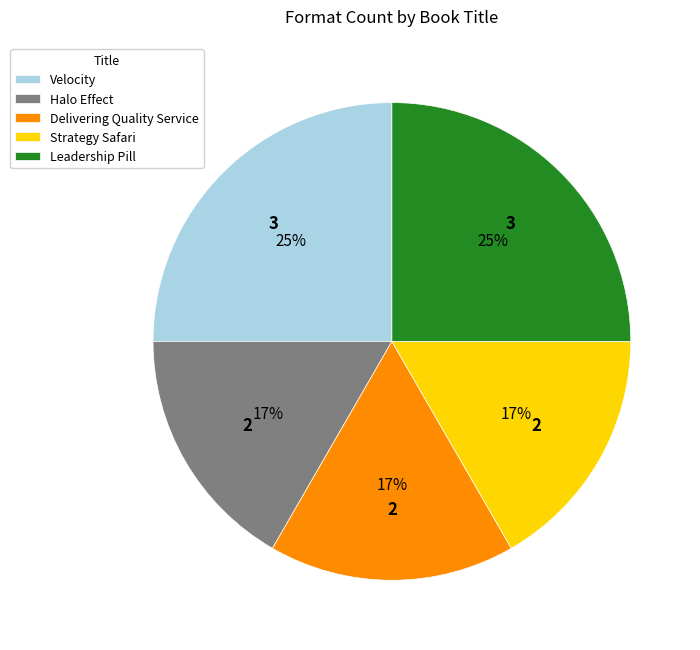

Count the number of slices in the pie.

5